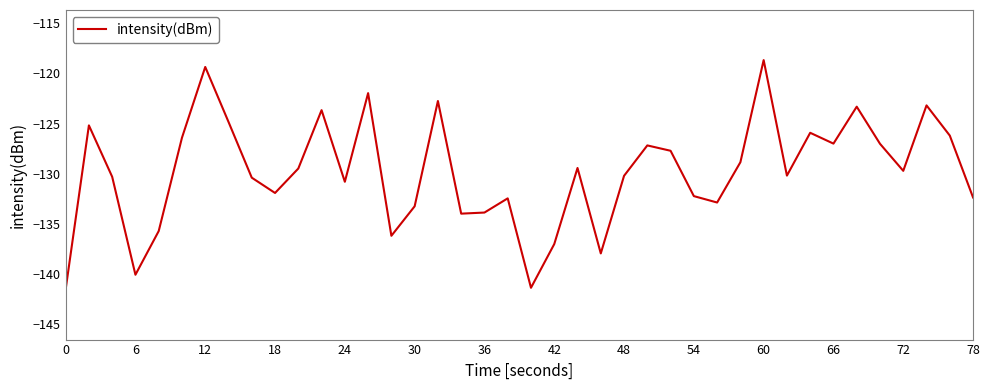

What is the minimum value shown in the chart?

-141.6